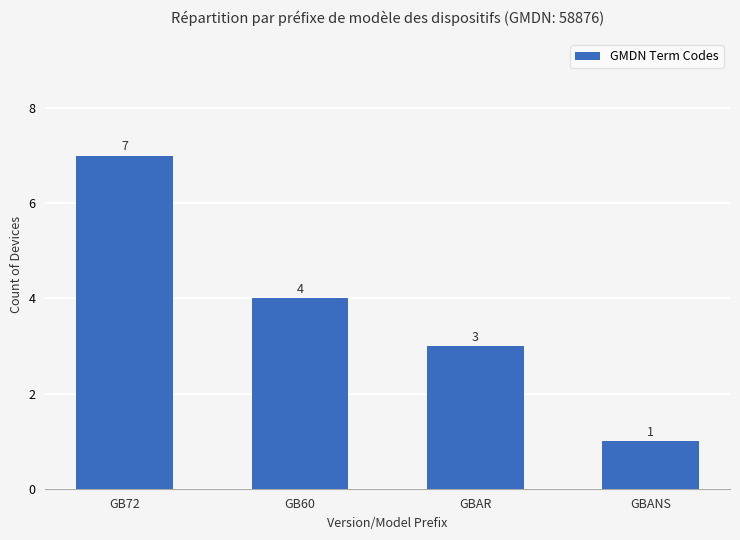

Is it true that the value at GBAR is 3?

True